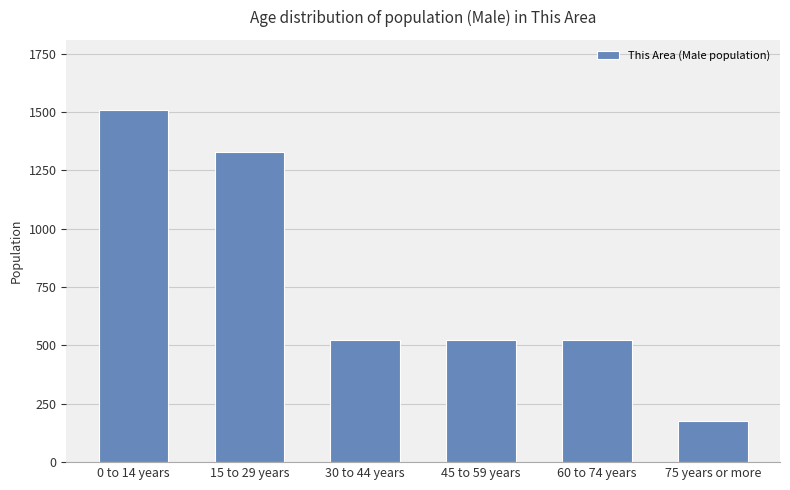

What is the label of the 1st bar from the left?

0 to 14 years